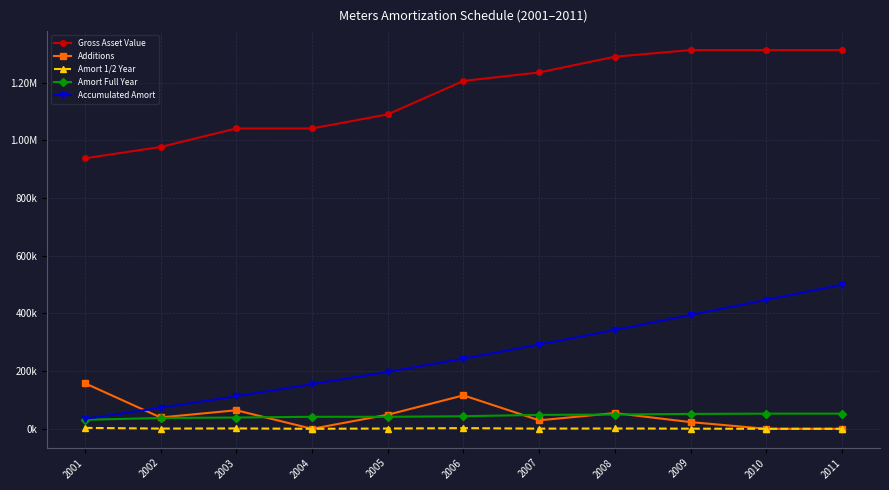

What is the difference between the highest and lowest values at 2009?

1312979.0